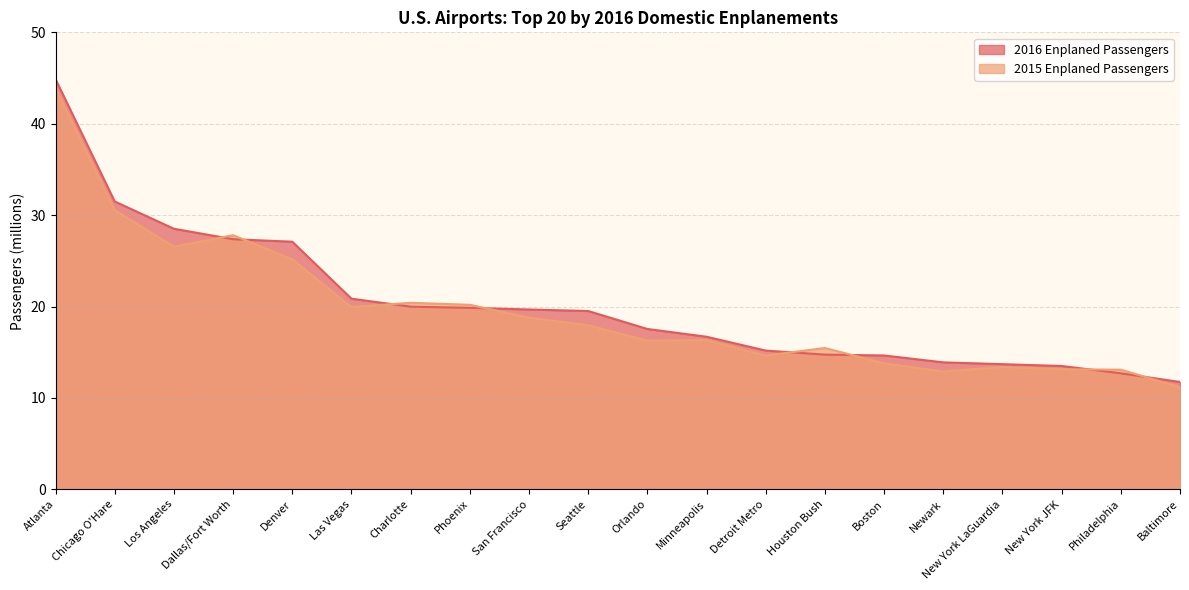

What is the maximum value for 2015 Enplaned Passengers?

43.9